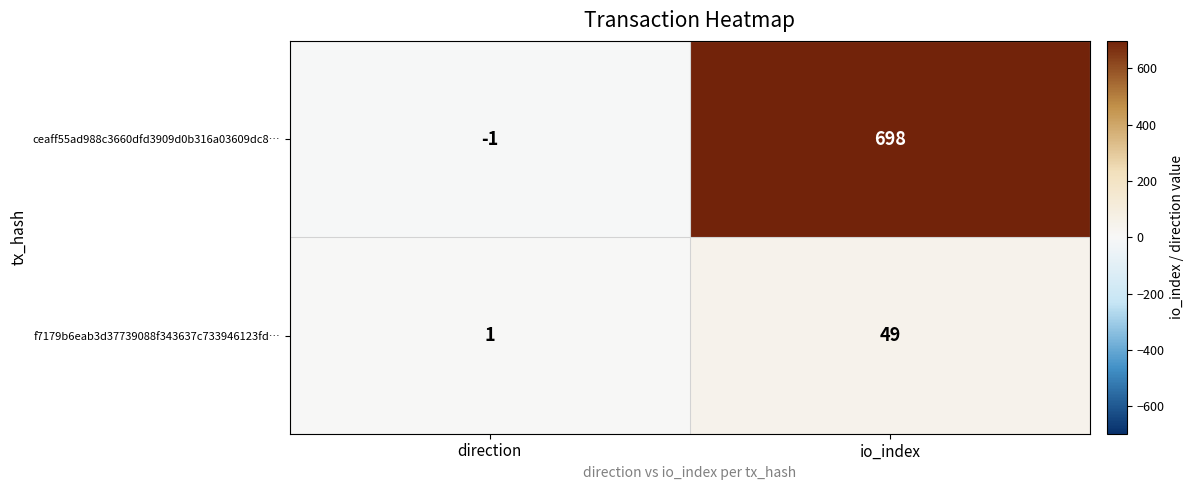

What is the difference between the f7179b6eab3d37739088f343637c733946123fd… values at io_index and direction?

48